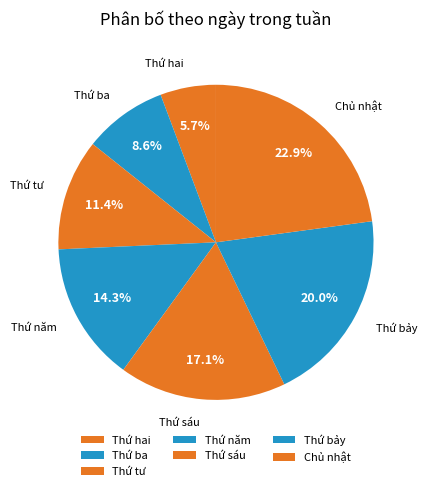

Do Thứ ba and Thứ bảy together represent more than half of the pie?

No